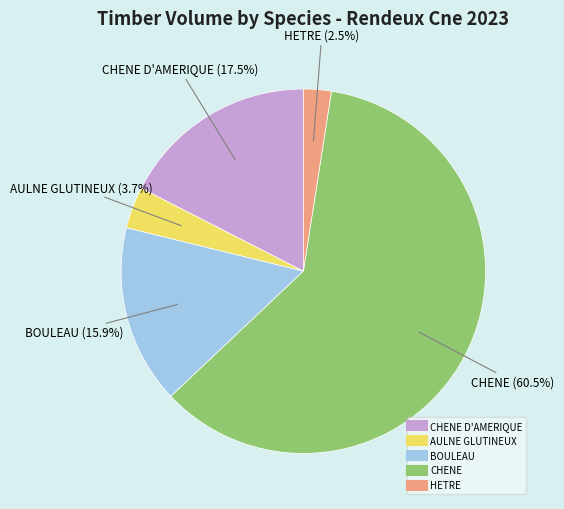

Does any single category account for the majority?

Yes